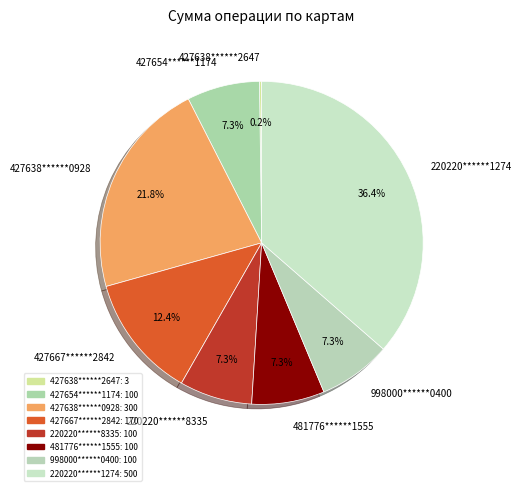

Between 427654******1174 and 427667******2842, which is larger?

427667******2842